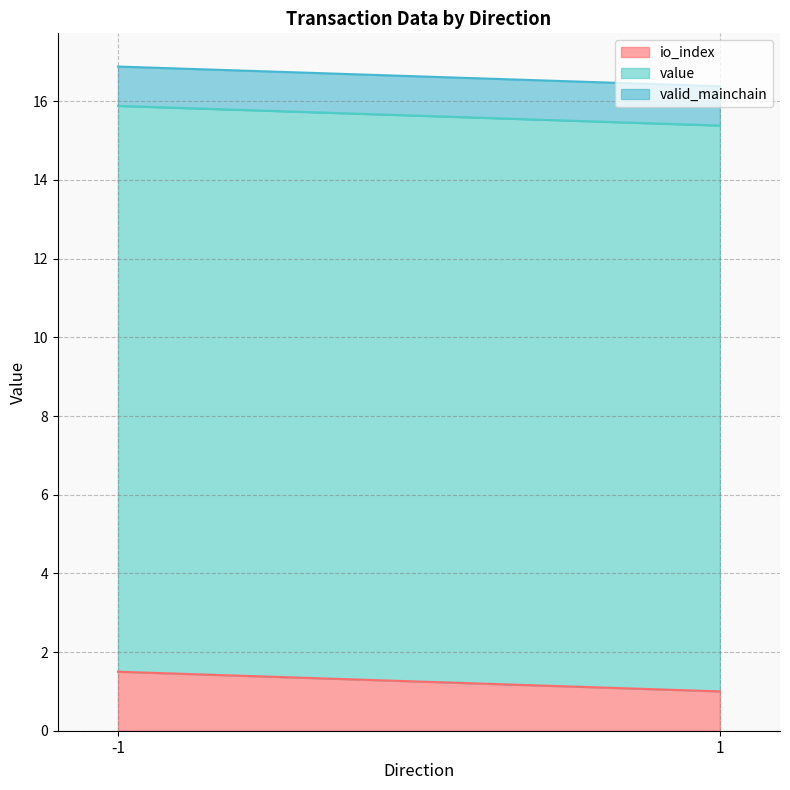

What are all the series names shown in the legend?

io_index, value, valid_mainchain